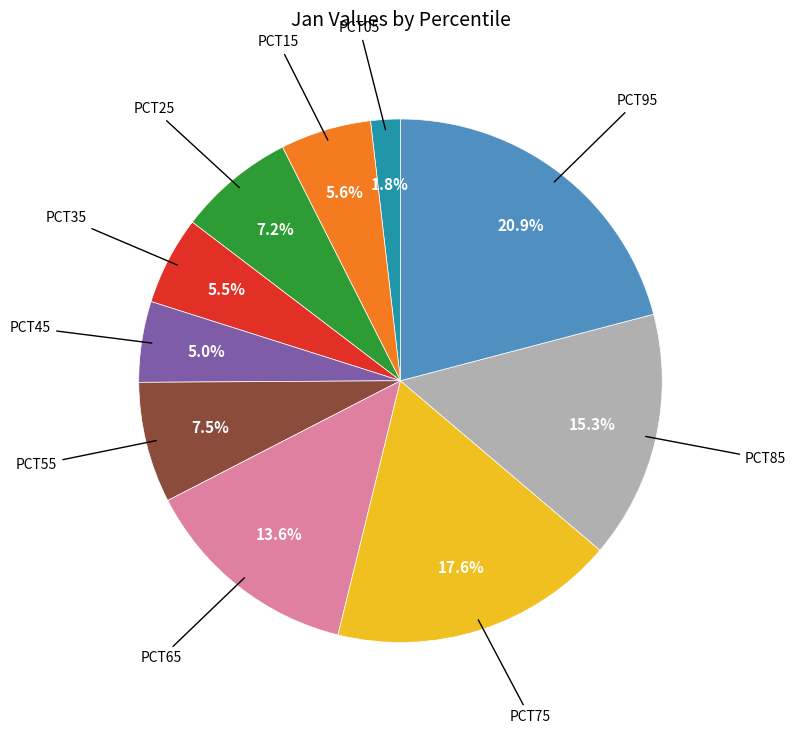

Does any single category account for the majority?

No